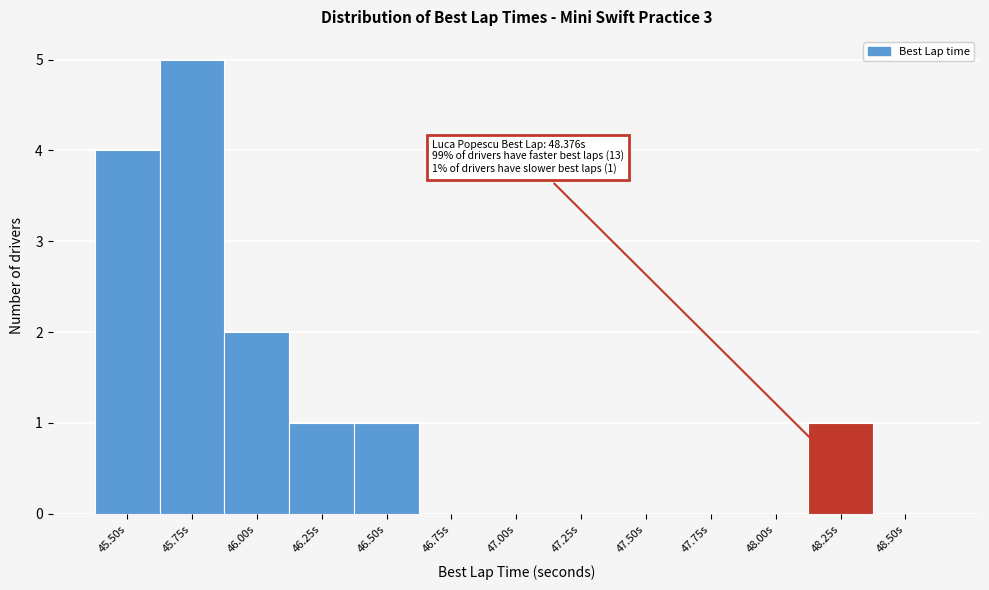

Reading right to left, transcribe all the data shown in this chart.

48.50s=0	48.25s=1	48.00s=0	47.75s=0	47.50s=0	47.25s=0	47.00s=0	46.75s=0	46.50s=1	46.25s=1	46.00s=2	45.75s=5	45.50s=4